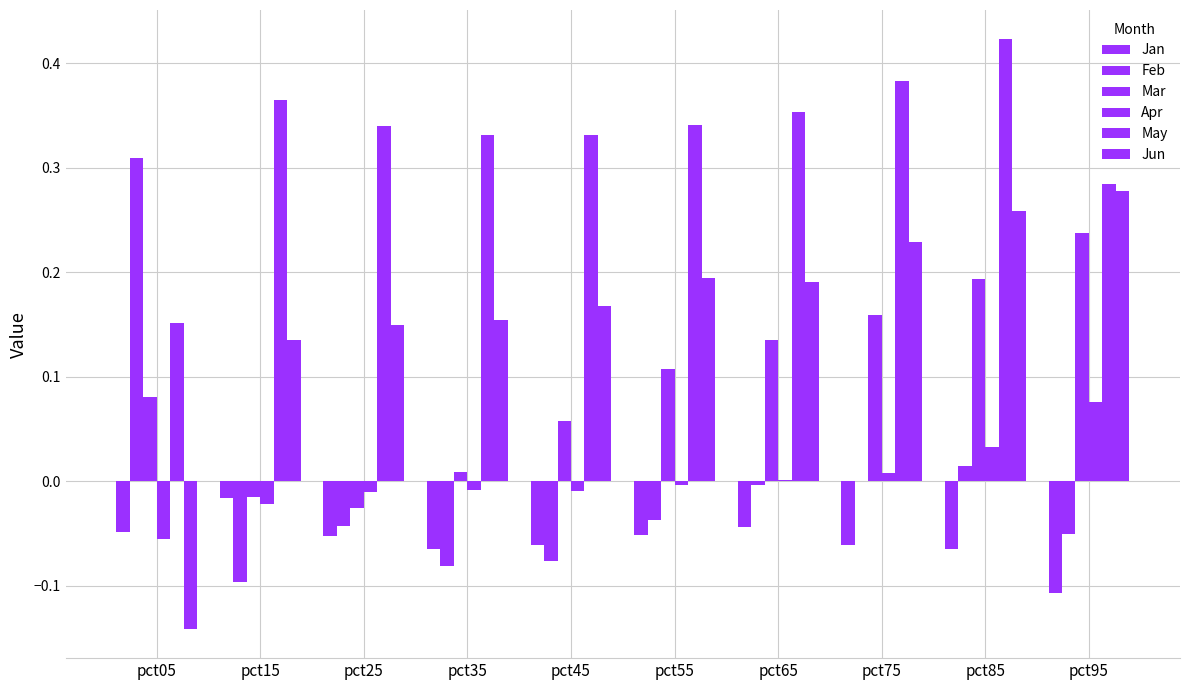

Which series has the largest range (max minus min)?

Jun